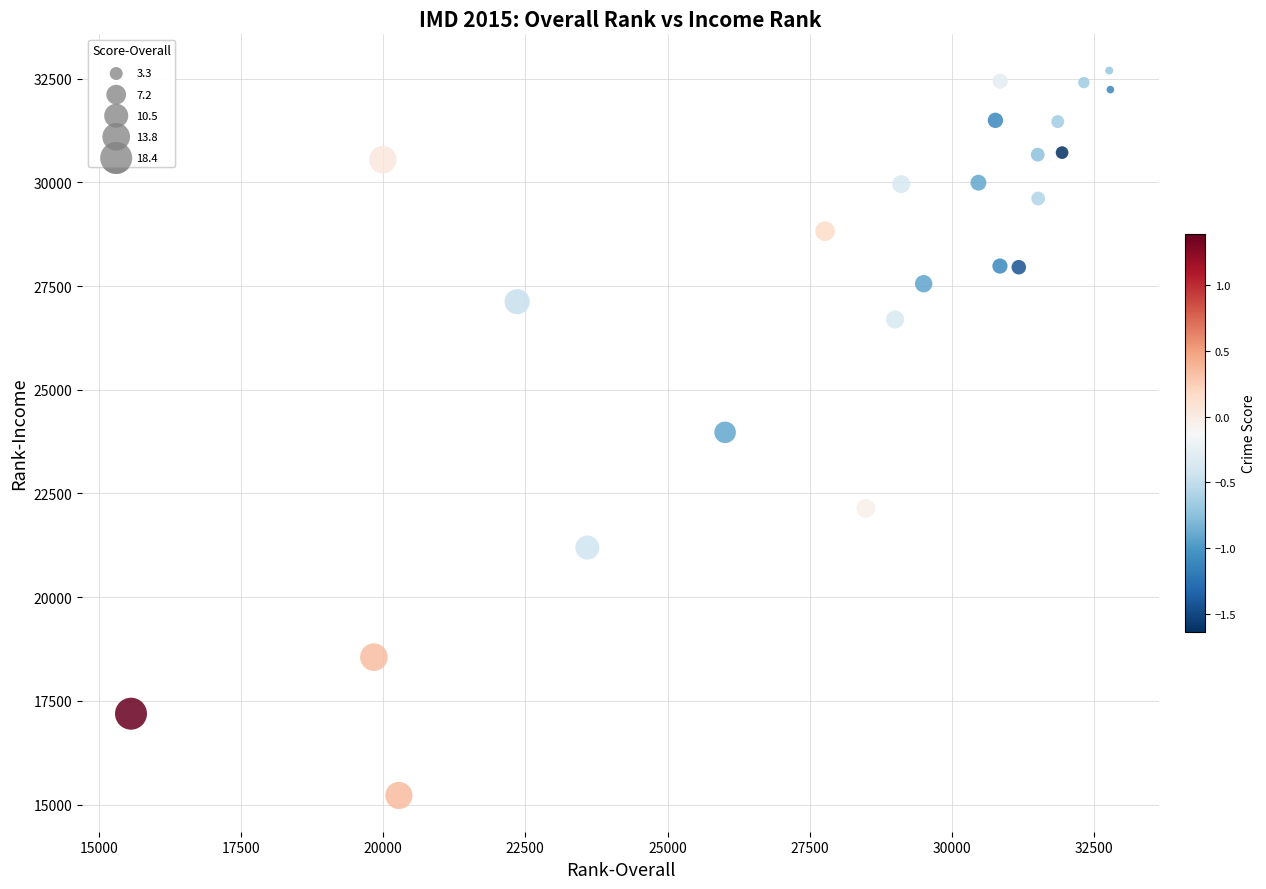

What is the range of X values (max minus min)?

17215